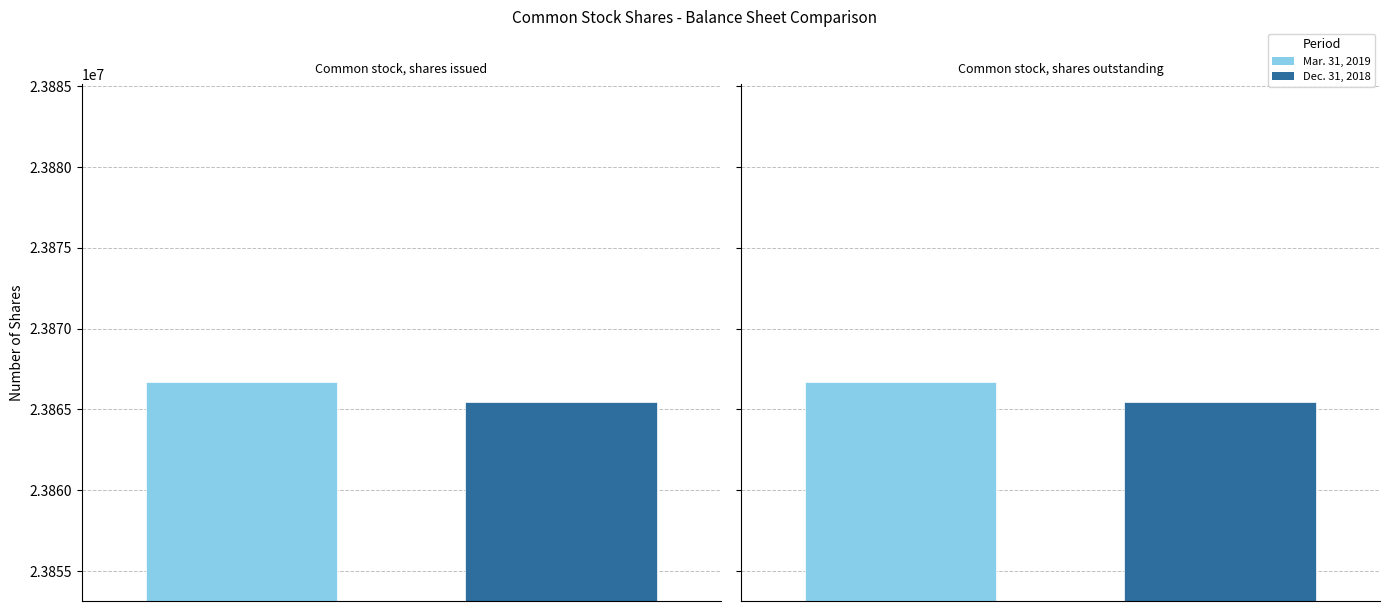

Which series has the largest total across all categories?

Mar. 31, 2019